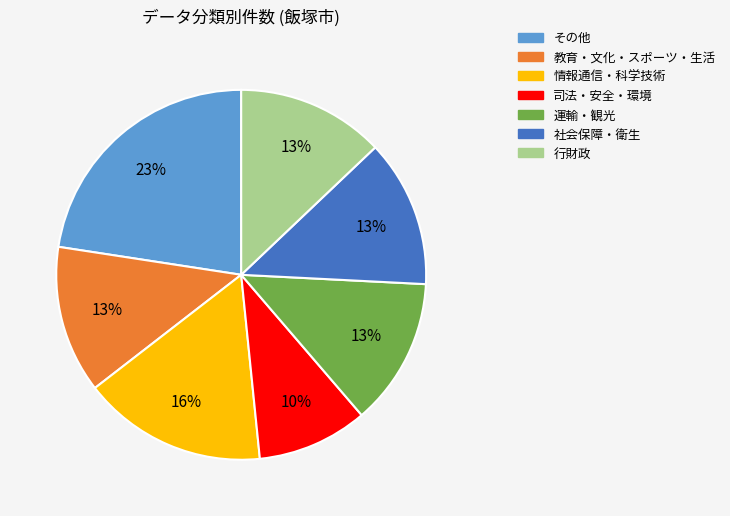

Do 運輸・観光 and 情報通信・科学技術 together represent more than half of the pie?

No